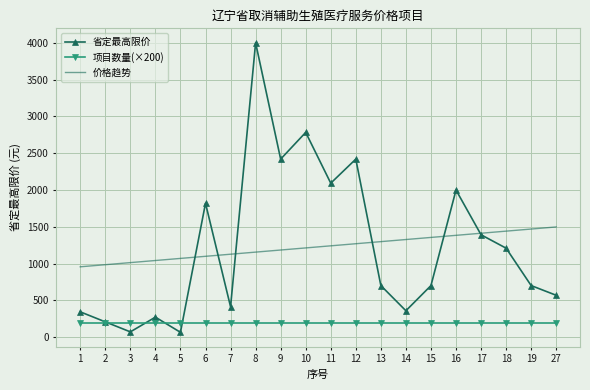

Where is the first local minimum for 省定最高限价?

3